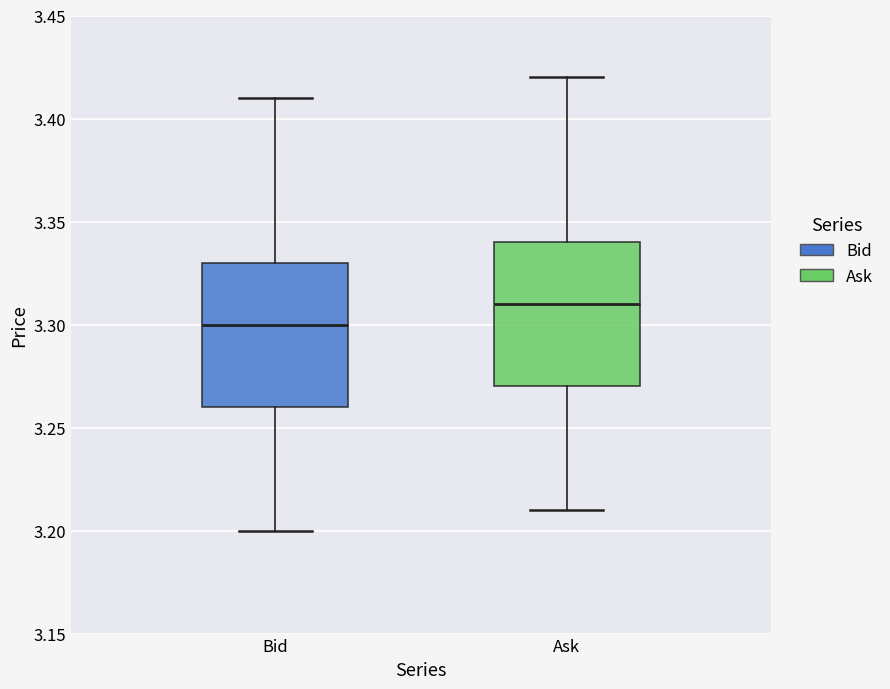

Where is the lower edge of the box for Bid on the y-axis? The values are not printed on the chart, so give them approximately, as read against the axis.

3.26